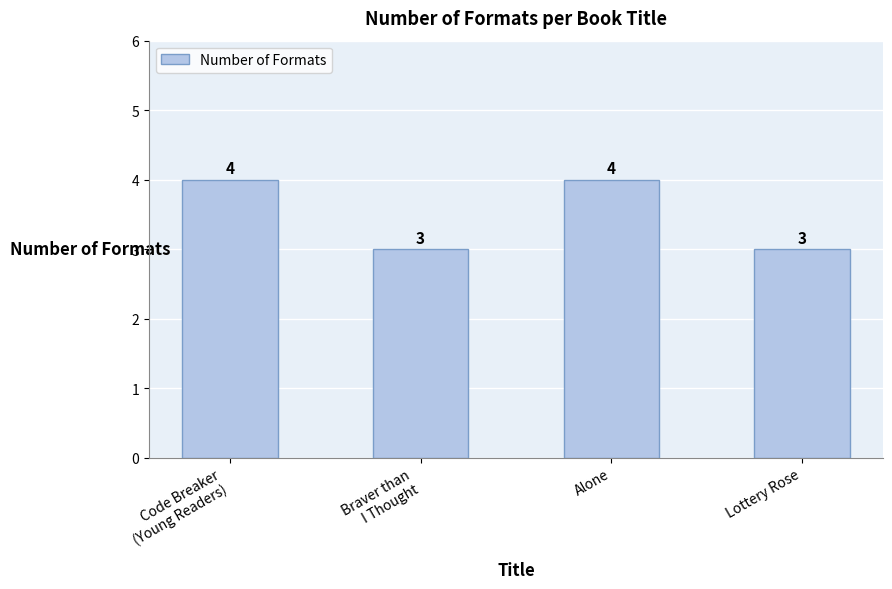

Is it true that the value at Alone is 3?

False